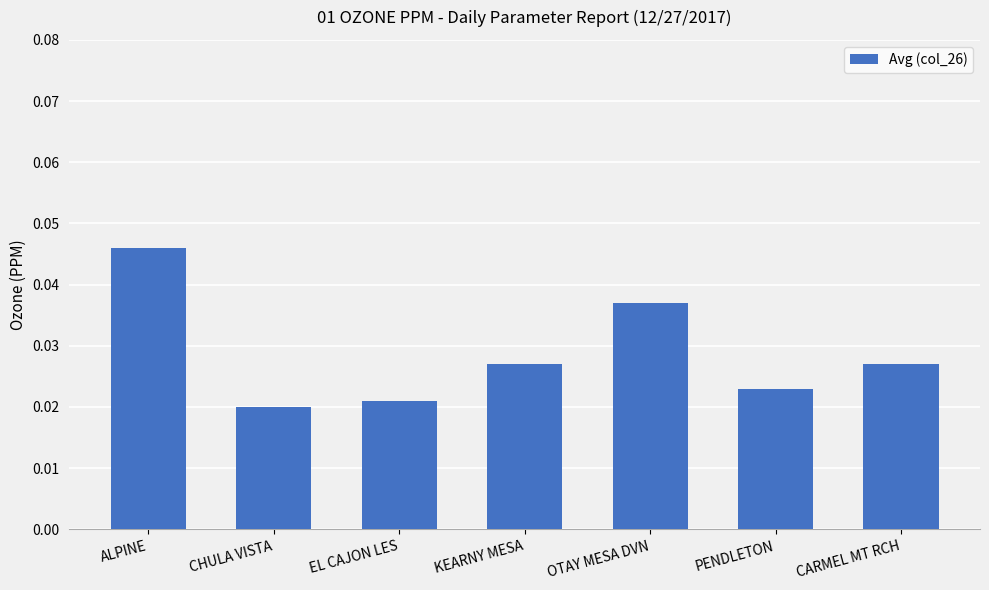

What is the label of the 2nd bar from the left?

CHULA VISTA